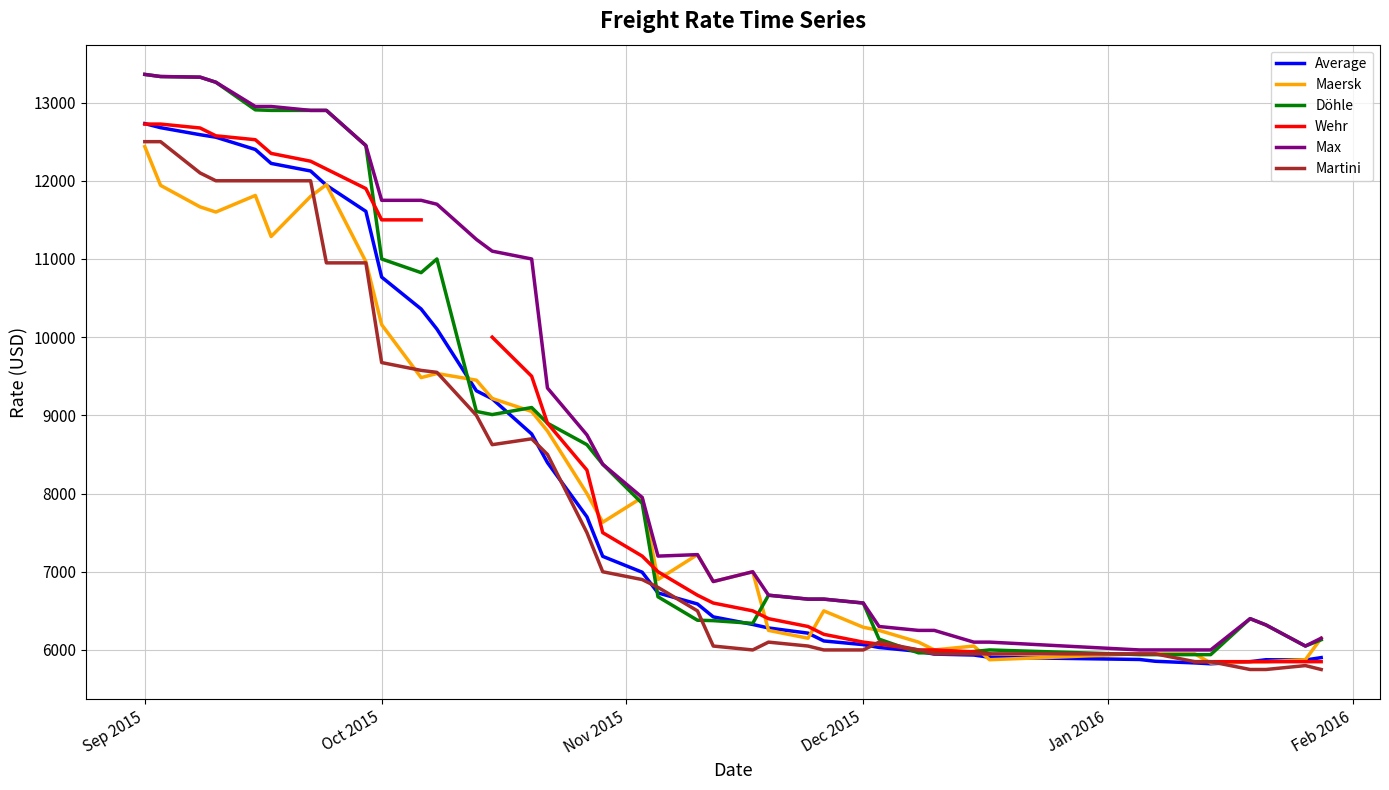

In Martini, how many points are higher than both neighbors (excluding endpoints)?

4